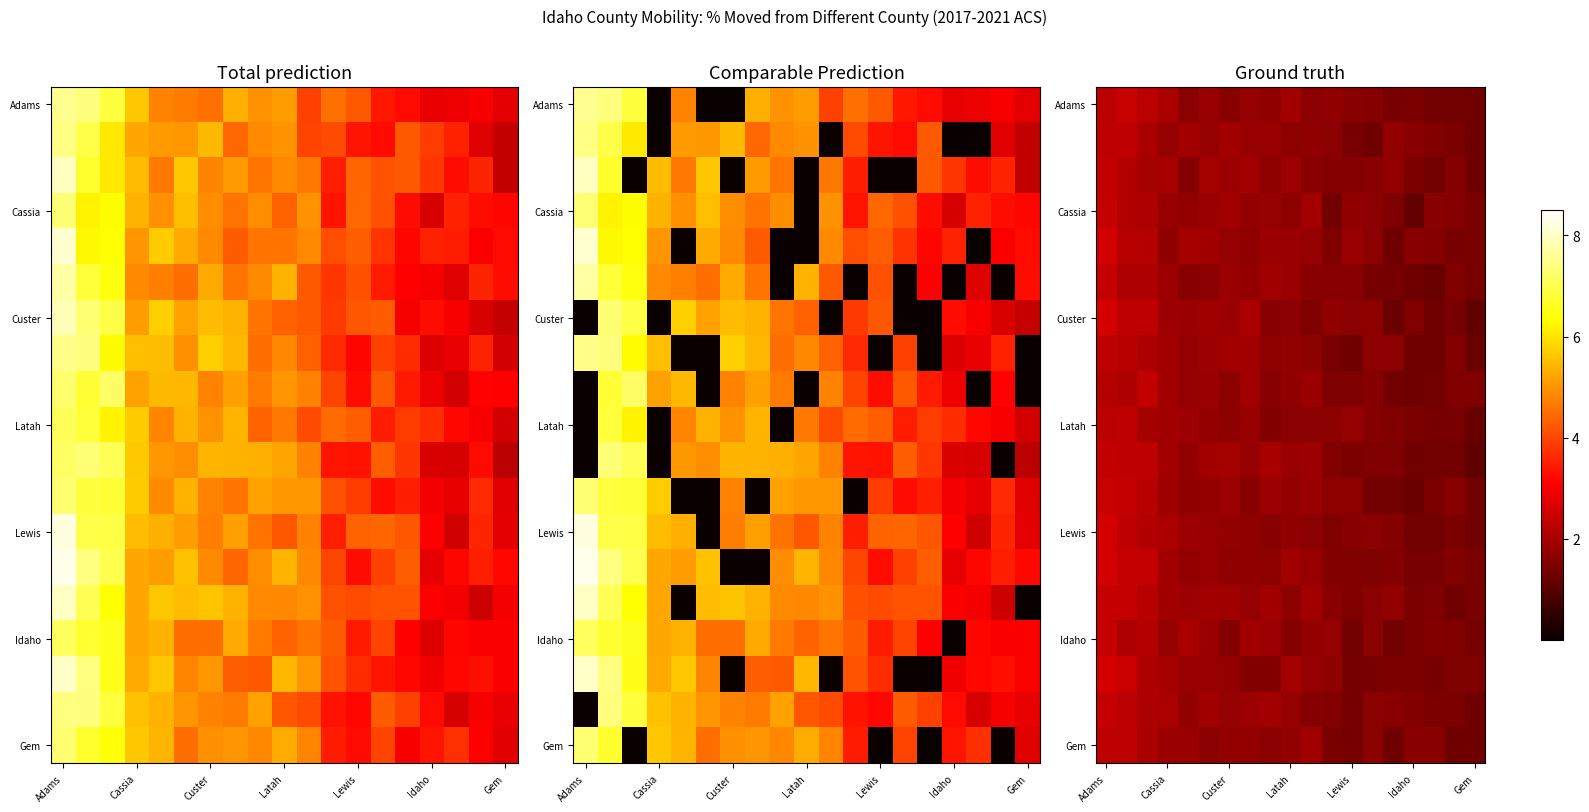

What is the smallest value displayed?

1.1